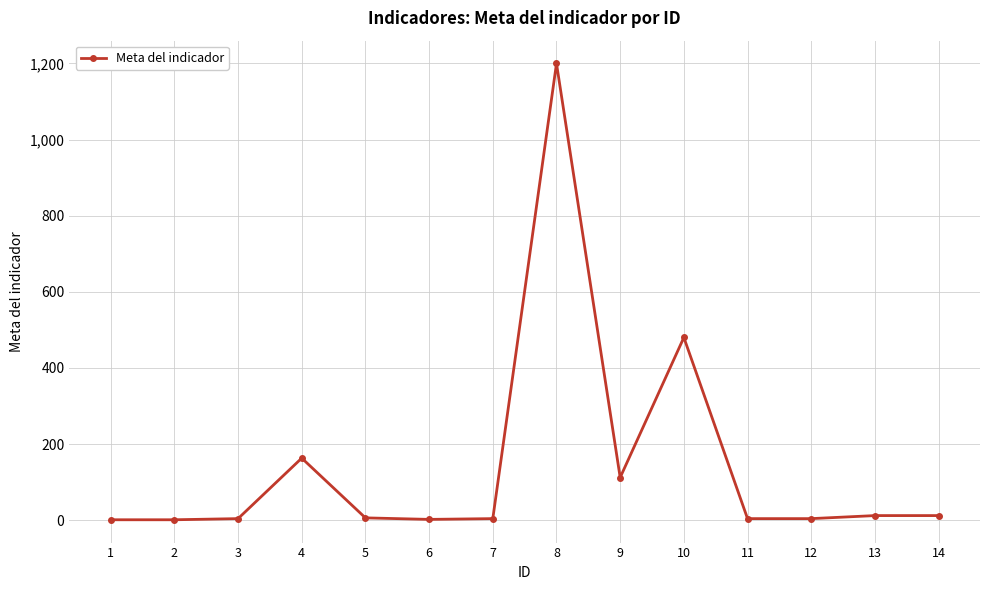

What is the difference between the second highest and second lowest values?

479